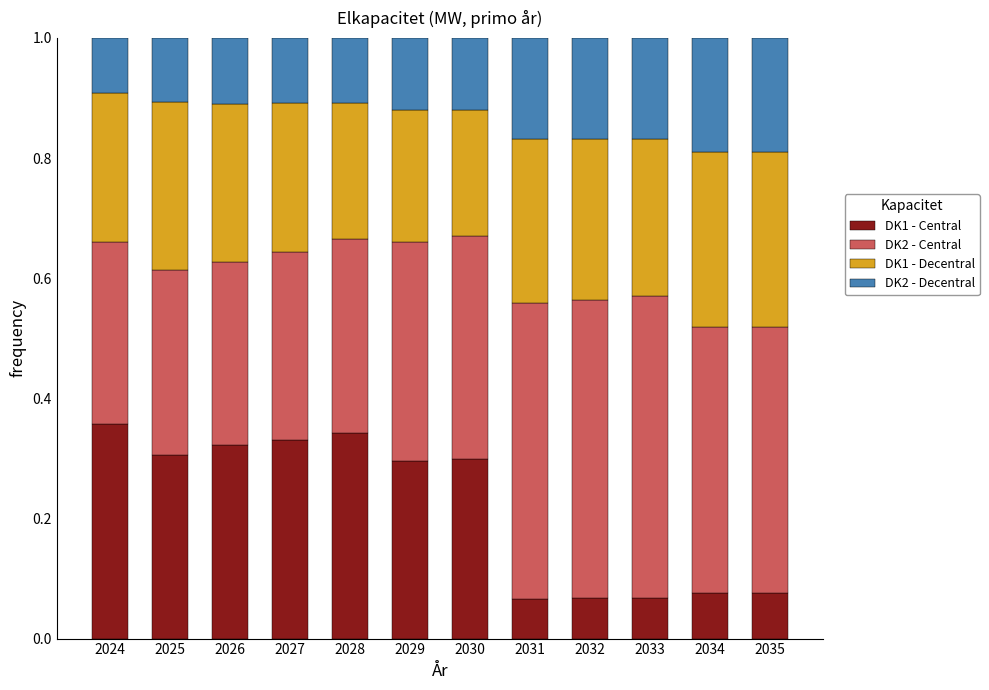

What is the total value across all series at 2029?

1.0